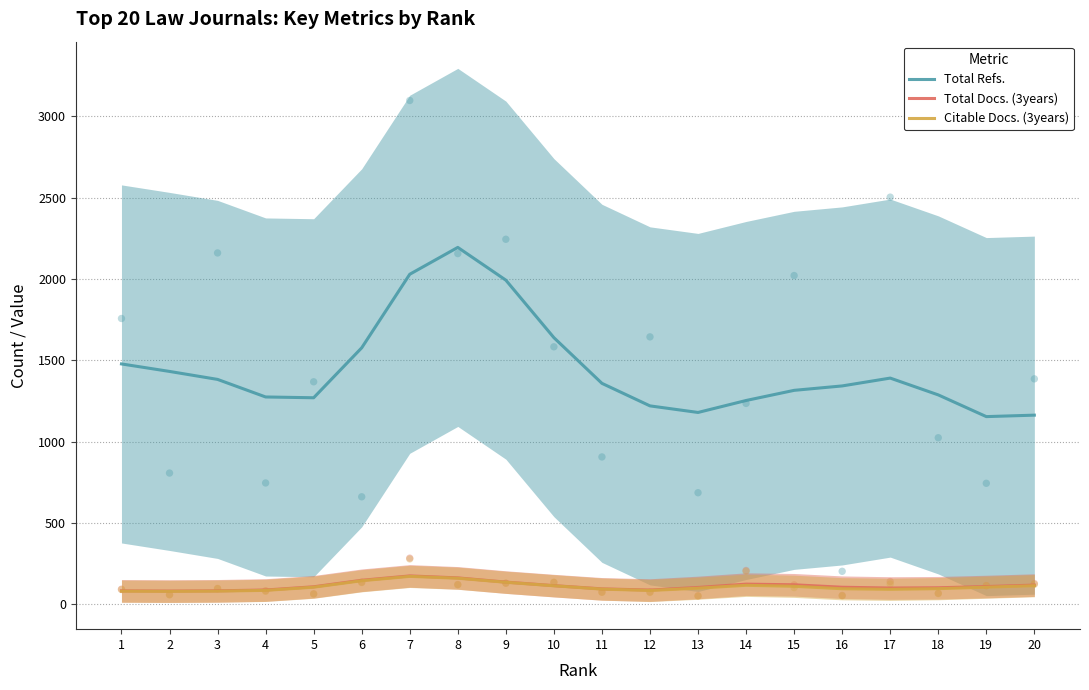

Which series contains the lowest Y value?

Citable Docs. (3years)